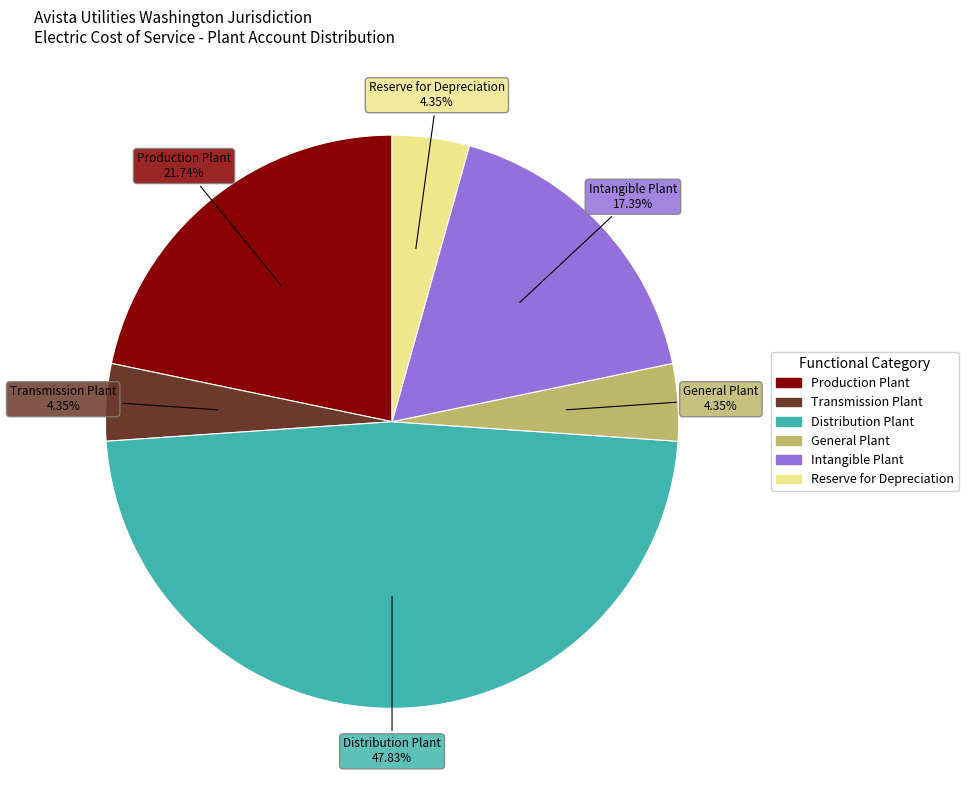

What percentage is the Reserve for Depreciation slice, to the nearest percent?

4%